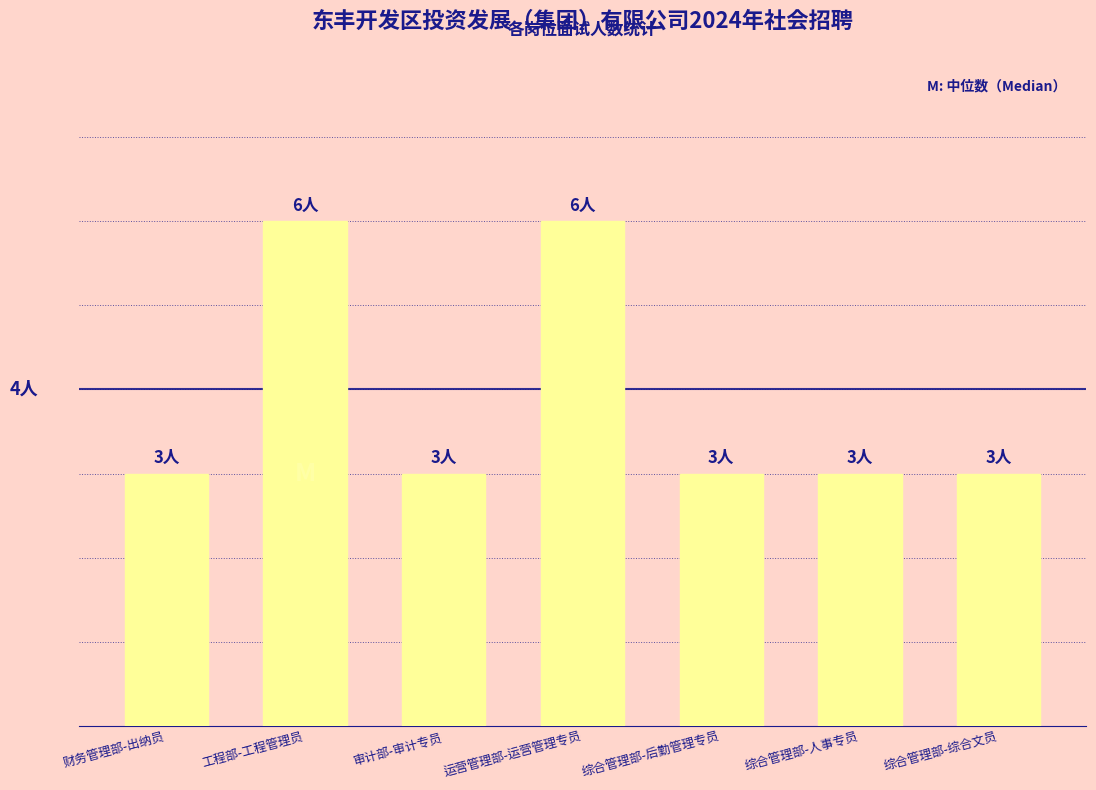

Is it true that the value at 财务管理部-出纳员 is 2?

False